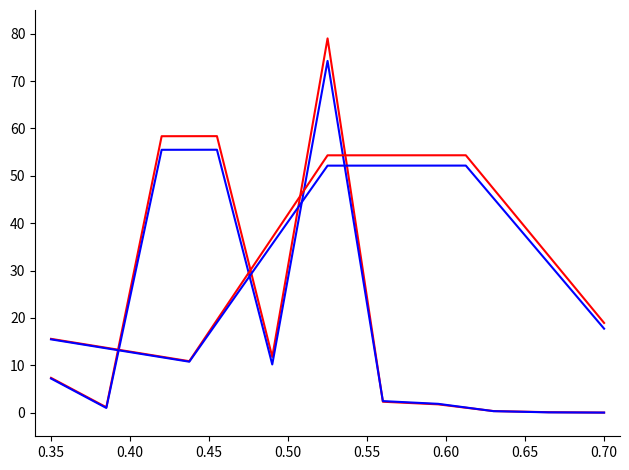

Does the chart have visible grid lines?

No